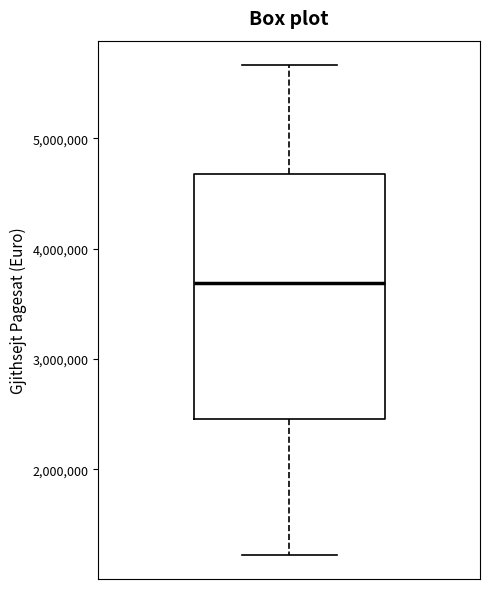

Read this box plot against the y-axis: the position of the median line, the range covered by the box, and the ends of both whiskers. The values are not printed on the chart, so give them approximately, as read against the axis.

median 3700000, box 2500000 to 4700000, whiskers 1200000 to 5700000